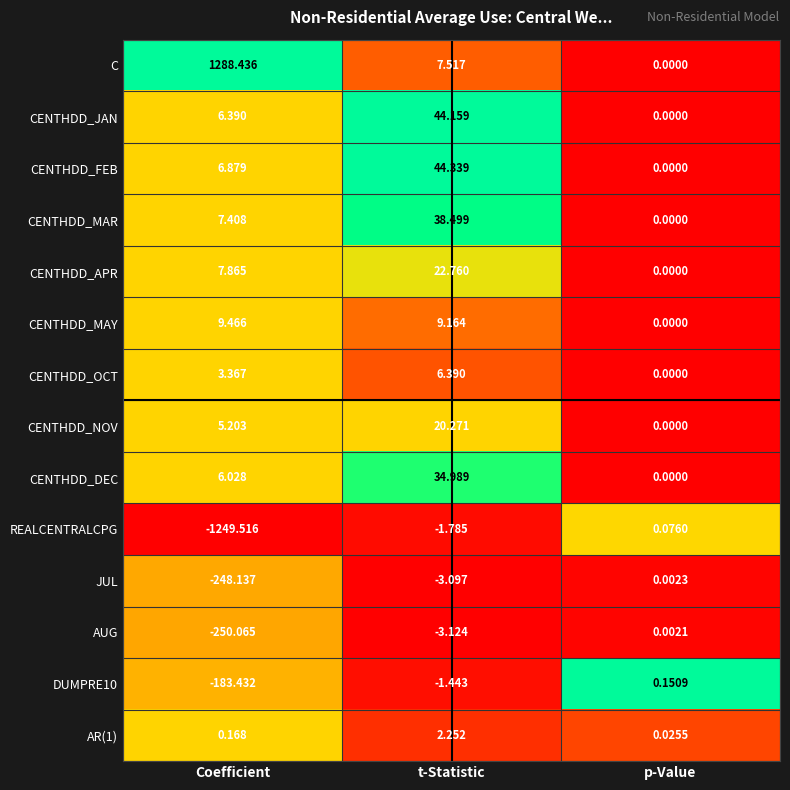

At which category does the chart reach its minimum across all series?

Coefficient